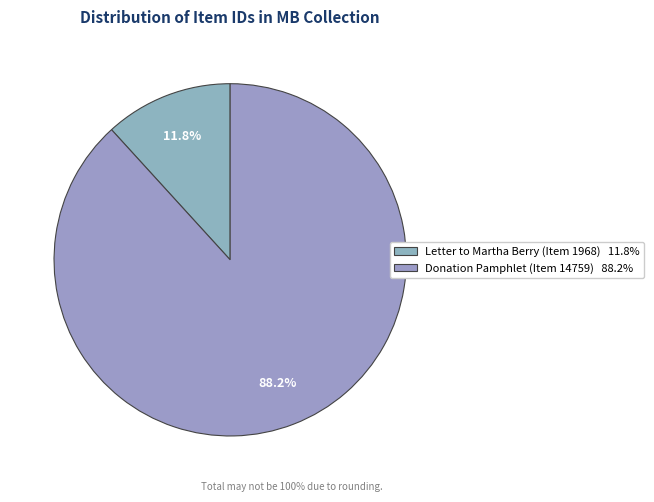

What is the ratio of the value at Letter to Martha Berry (Item 1968) to the value at Donation Pamphlet (Item 14759)?

0.1